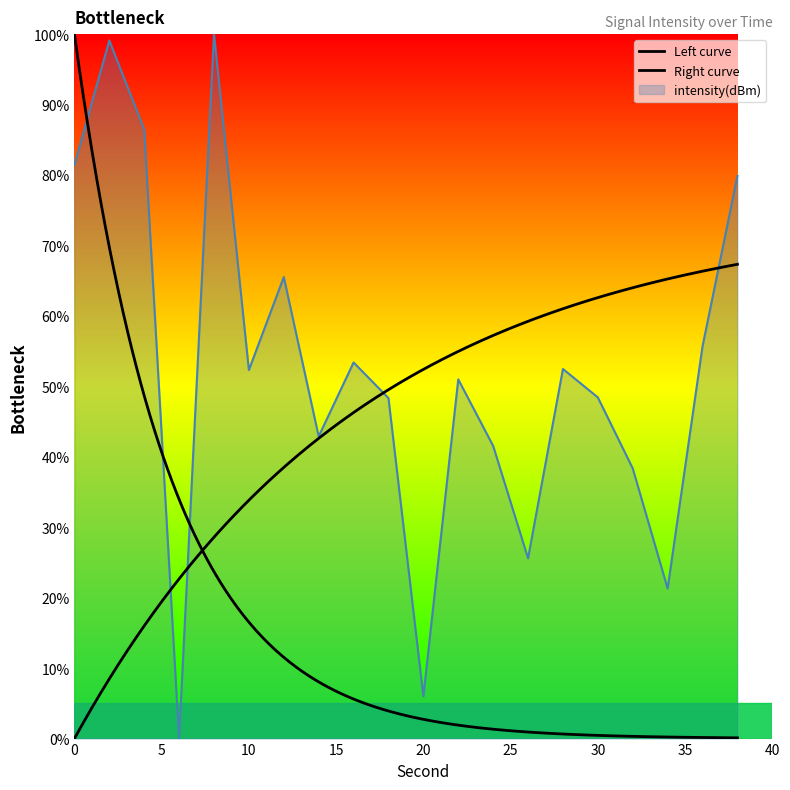

At which category does the chart reach its peak across all series?

8